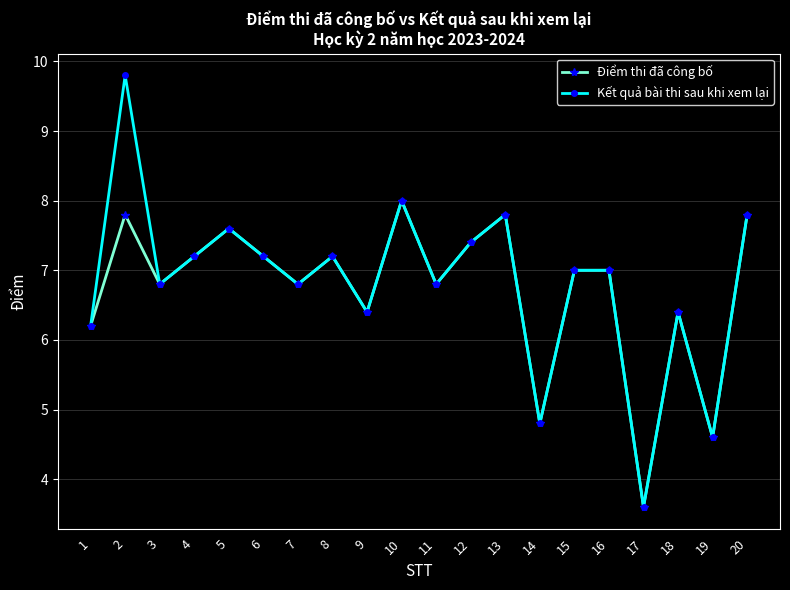

True or false: Kết quả bài thi sau khi xem lại has more than 2 points higher than both neighbors.

True